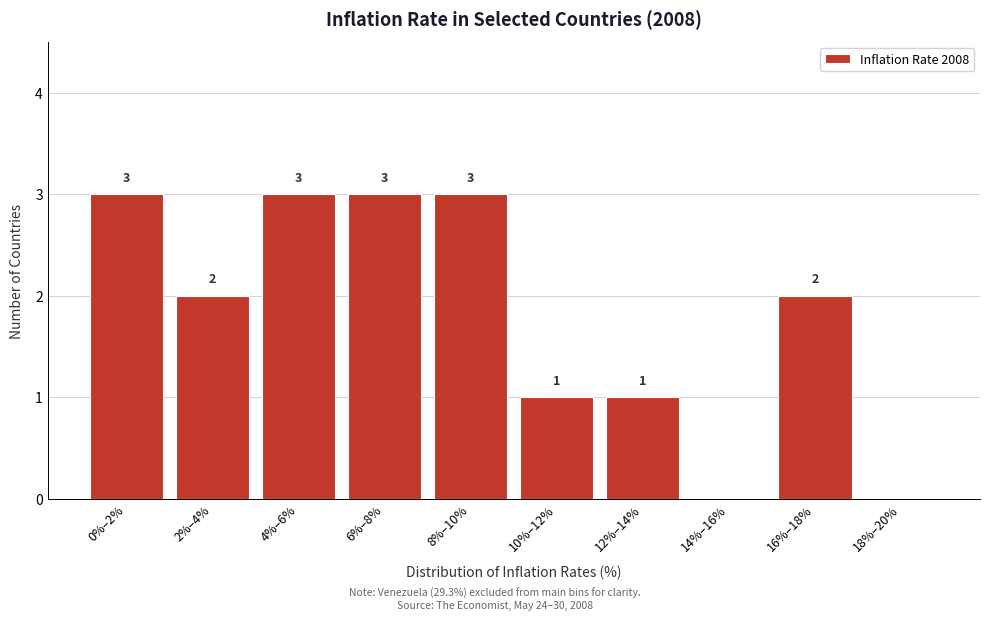

Reading right to left, list all the values displayed in this chart.

18%–20%=0	16%–18%=2	14%–16%=0	12%–14%=1	10%–12%=1	8%–10%=3	6%–8%=3	4%–6%=3	2%–4%=2	0%–2%=3